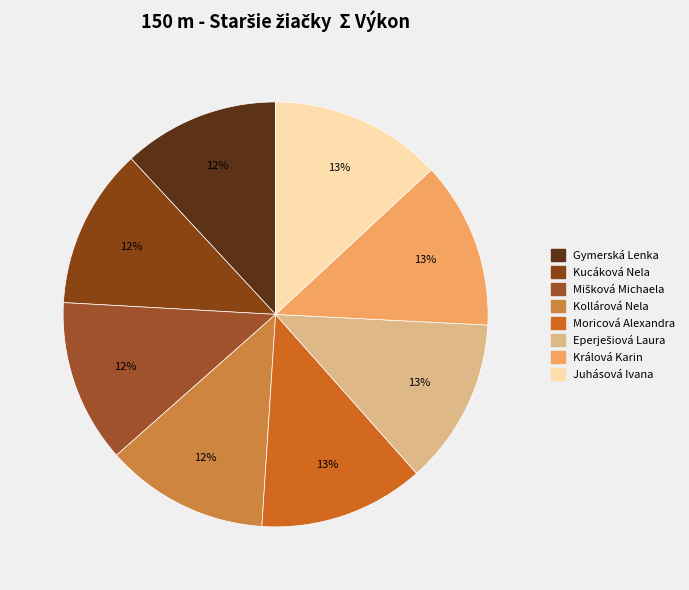

Rank the categories by value from lowest to highest.

Gymerská Lenka, Kucáková Nela, Mišková Michaela, Kollárová Nela, Moricová Alexandra, Eperješiová Laura, Králová Karin, Juhásová Ivana